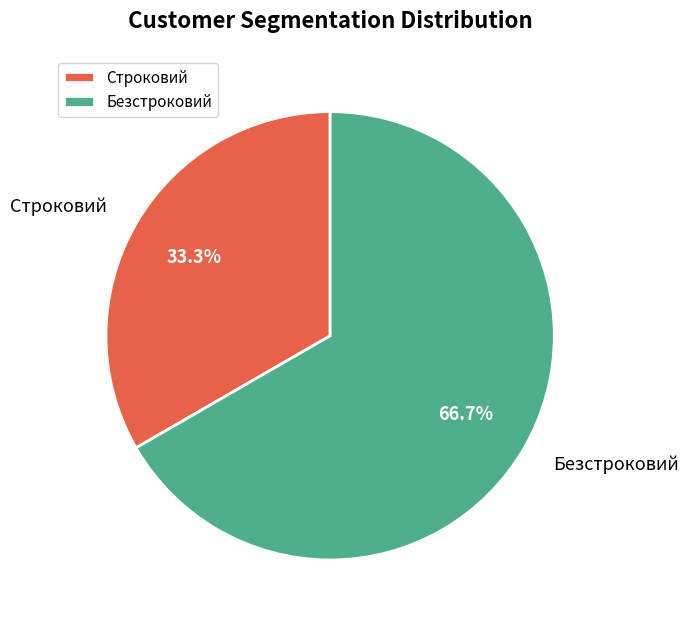

What is the total percentage of Строковий and Безстроковий?

100.0%